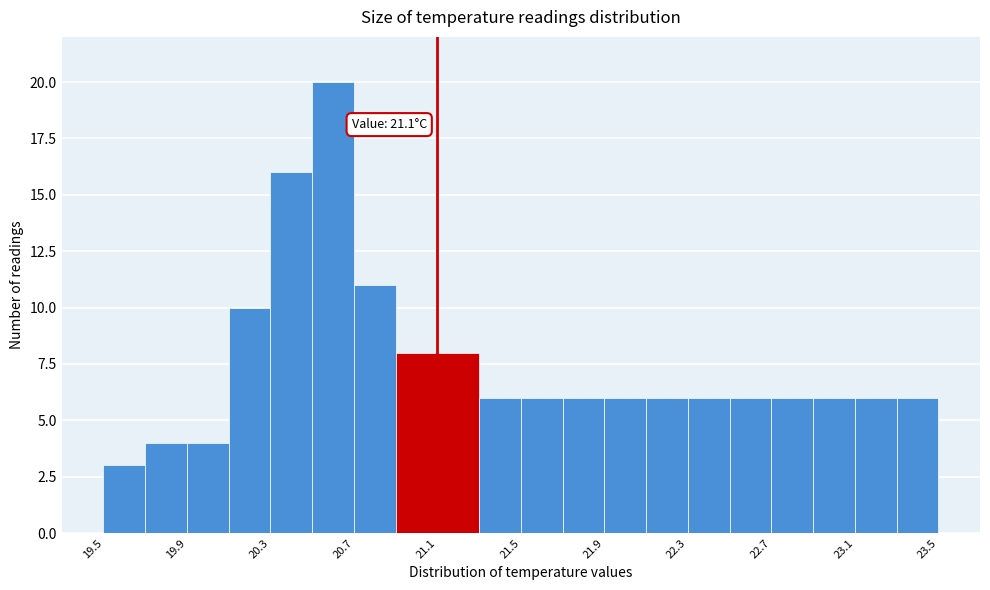

Which range on the x-axis has the tallest bar?

20.5 to 20.7